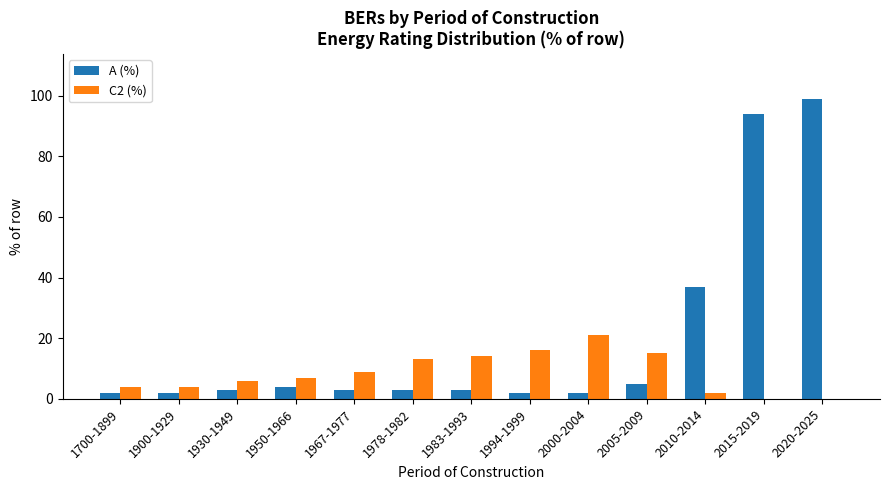

Reading left to right, transcribe all the data shown in this chart.

A (%): 2	2	3	4	3	3	3	2	2	5	37	94	99
C2 (%): 4	4	6	7	9	13	14	16	21	15	2	0	0